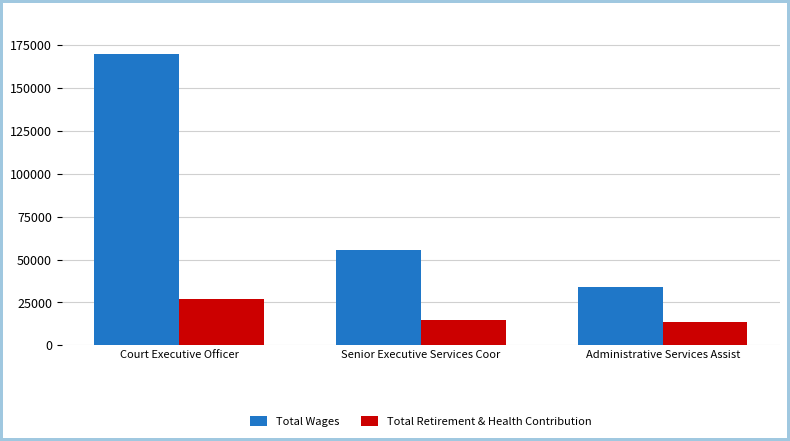

Between Senior Executive Services Coor and Administrative Services Assist, which series saw the biggest shift?

Total Wages